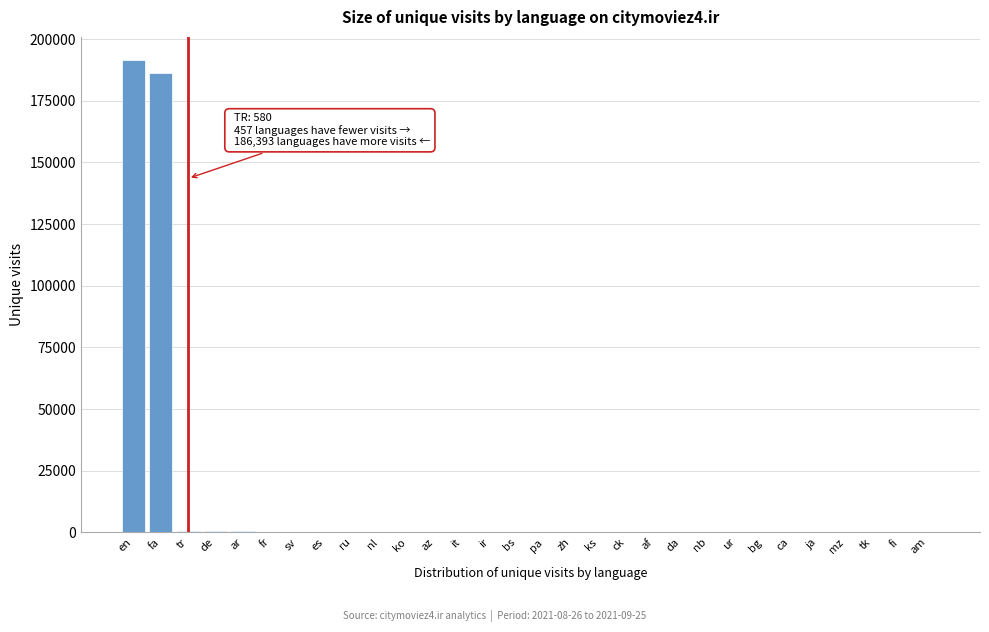

Which label corresponds to the largest value in the chart?

en